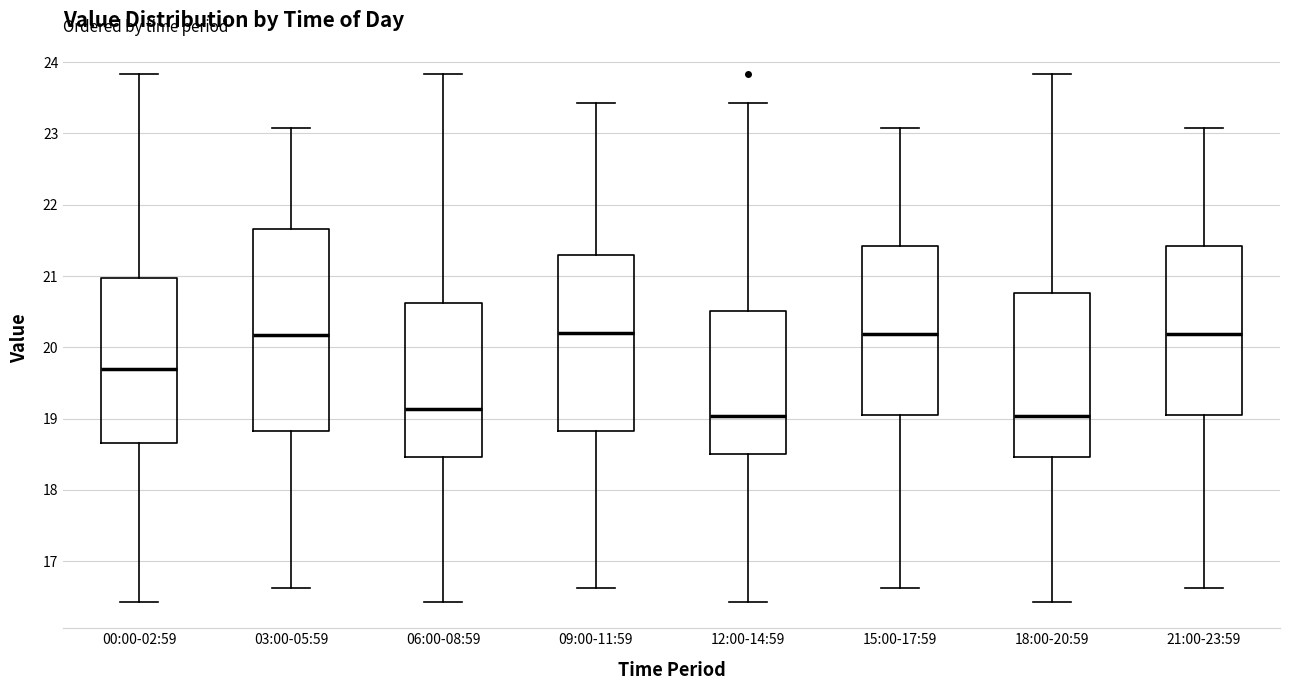

Where is the upper edge of the box for 18:00-20:59 on the y-axis? The values are not printed on the chart, so give them approximately, as read against the axis.

20.8